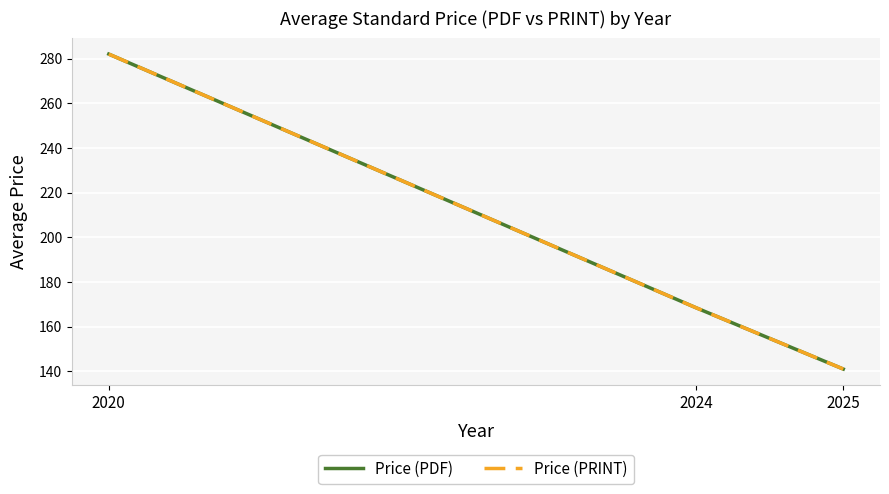

Reading right to left, list all the values displayed in this chart.

Price (PDF): 2025=141.1	2024=168.4	2020=282.0
Price (PRINT): 2025=141.1	2024=168.4	2020=282.0